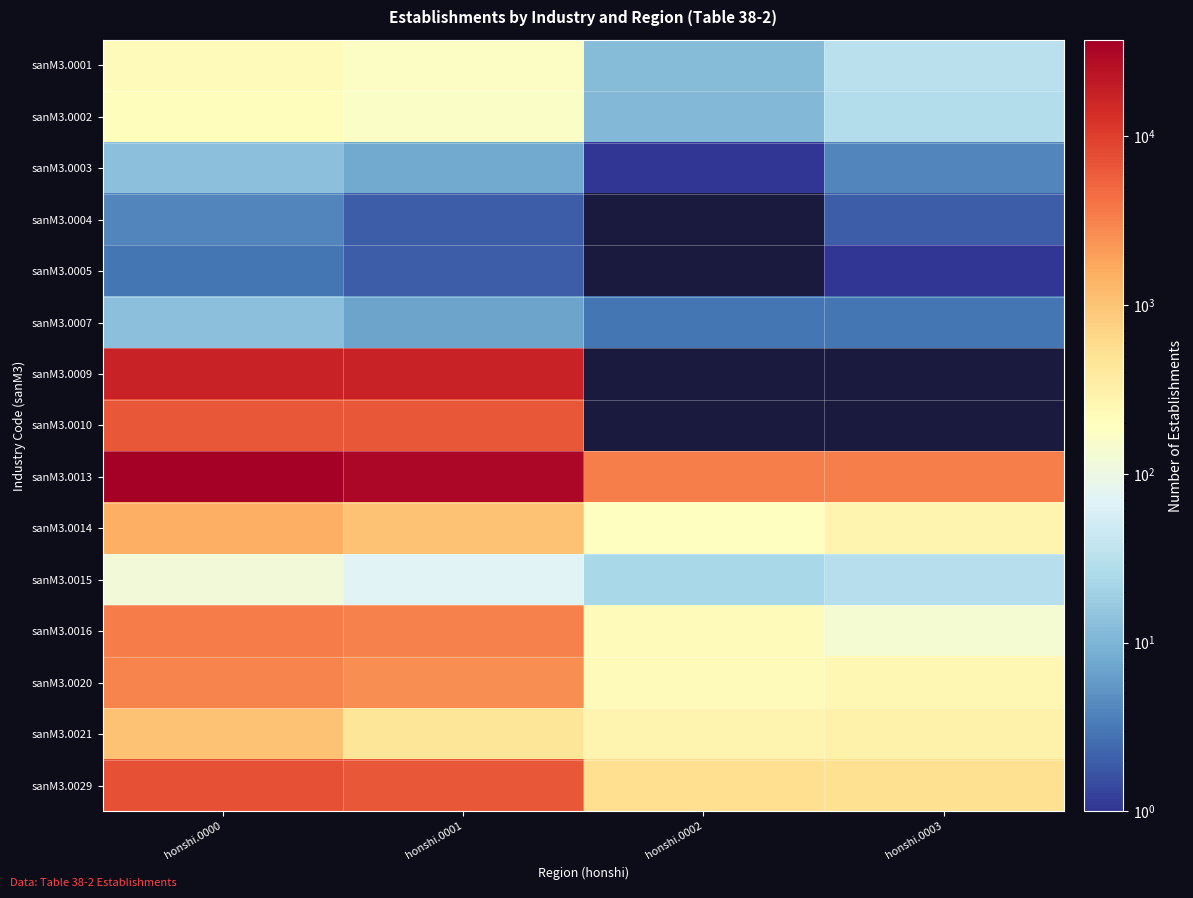

Rank the series by their maximum value, from lowest to highest.

sanM3.0005, sanM3.0004, sanM3.0003, sanM3.0007, sanM3.0015, sanM3.0002, sanM3.0001, sanM3.0021, sanM3.0014, sanM3.0020, sanM3.0016, sanM3.0010, sanM3.0029, sanM3.0009, sanM3.0013